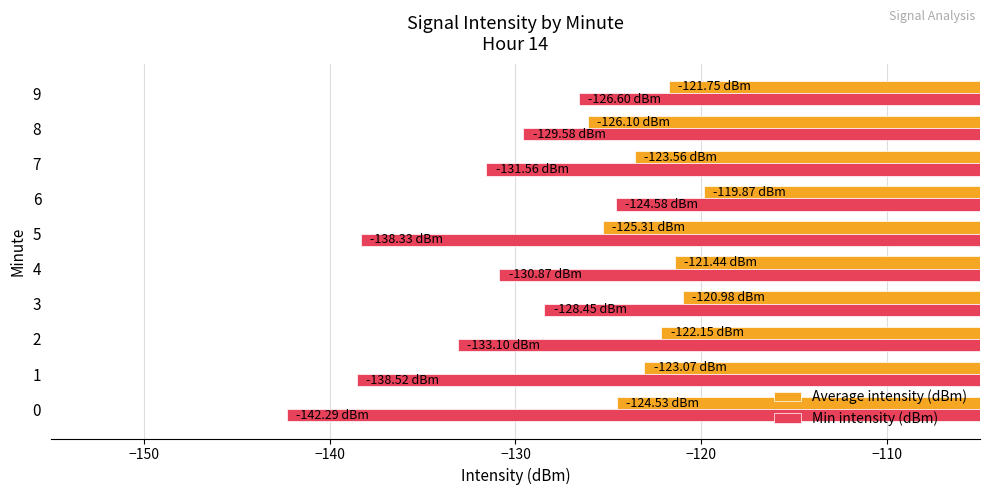

What is the difference between the Min intensity (dBm) values at 2 and 9?

6.5